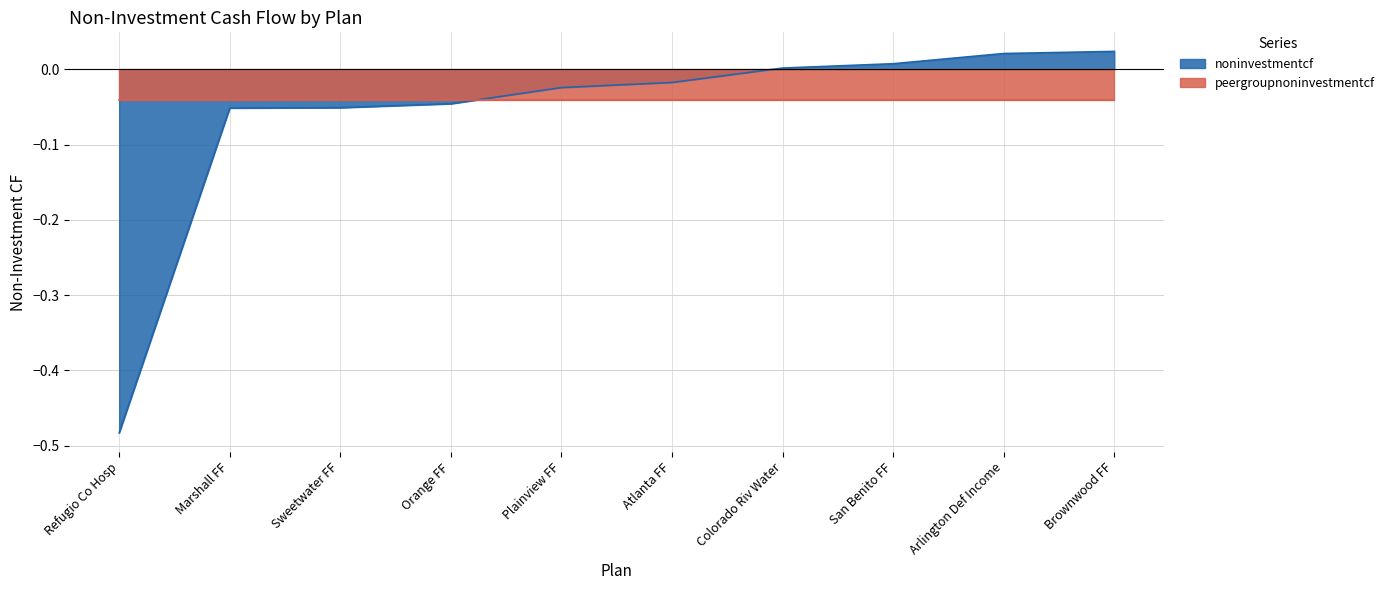

What is the value of the 2nd point from the left?

-0.1